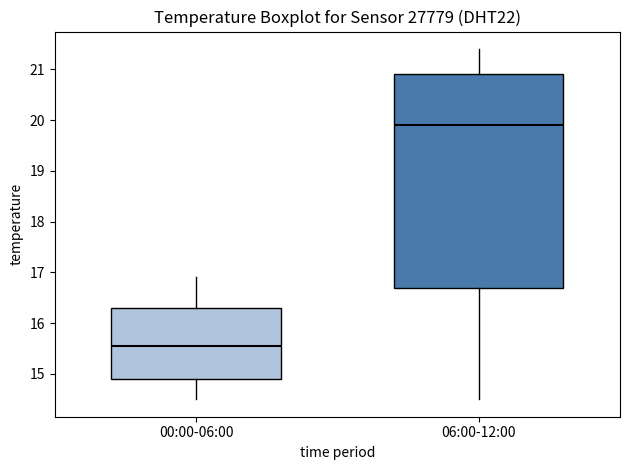

Reading left to right, transcribe this box plot: for each box, give where its median line is, the range the box spans, and where its two whiskers end, as read against the y-axis. The values are not printed on the chart, so give them approximately, as read against the axis.

00:00-06:00: median 15.6, box 14.9 to 16.3, whiskers 14.5 to 16.9
06:00-12:00: median 19.9, box 16.7 to 20.9, whiskers 14.5 to 21.4